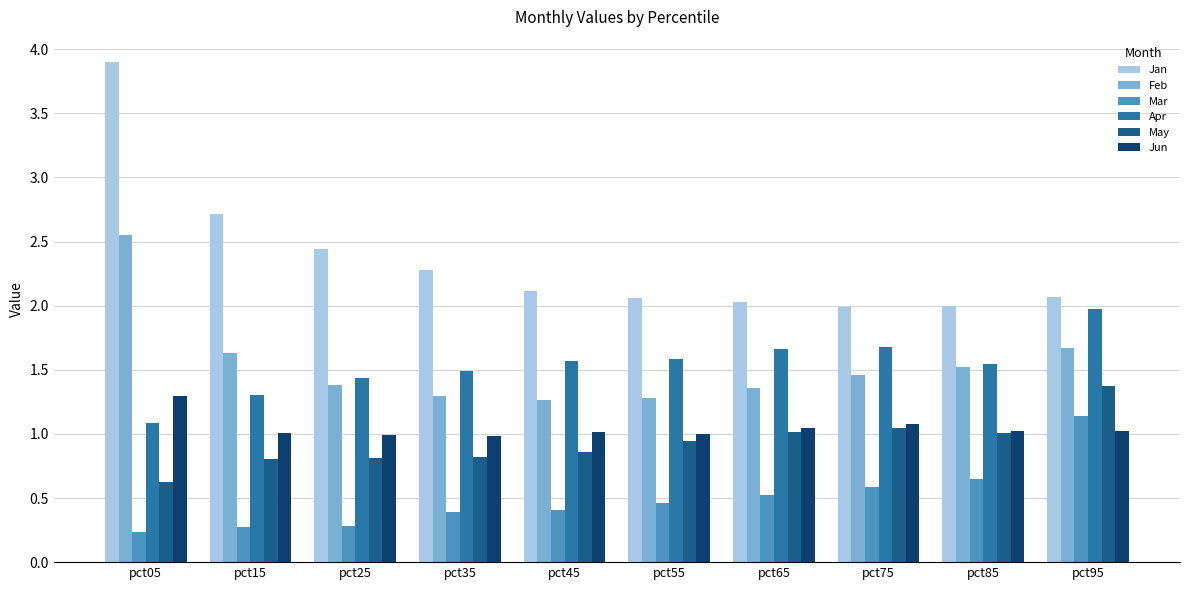

How many bars are there in total?

60